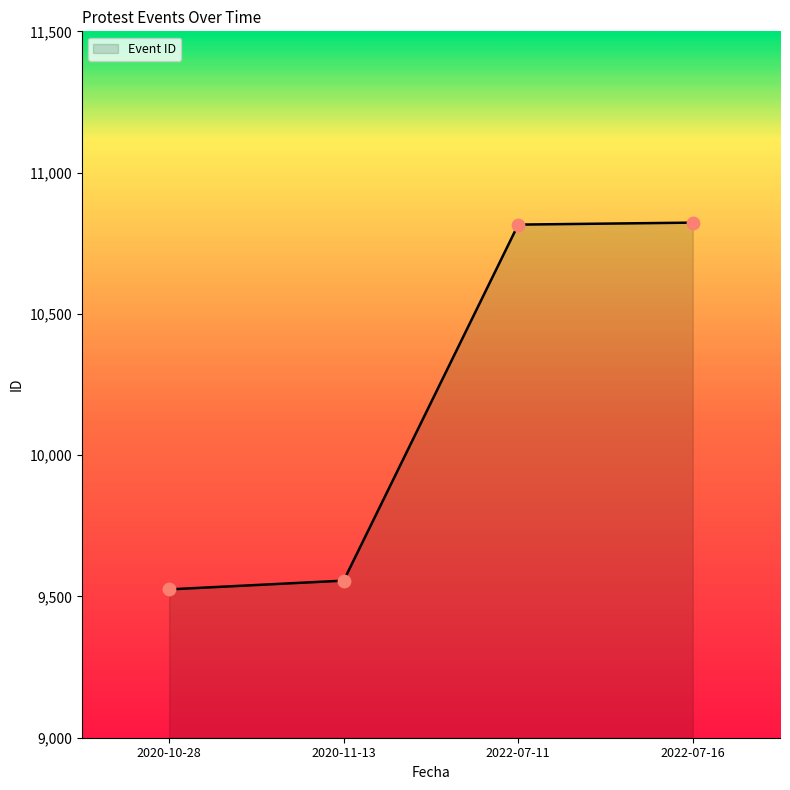

What is the change in value from 2020-11-13 to 2022-07-16?

+1267